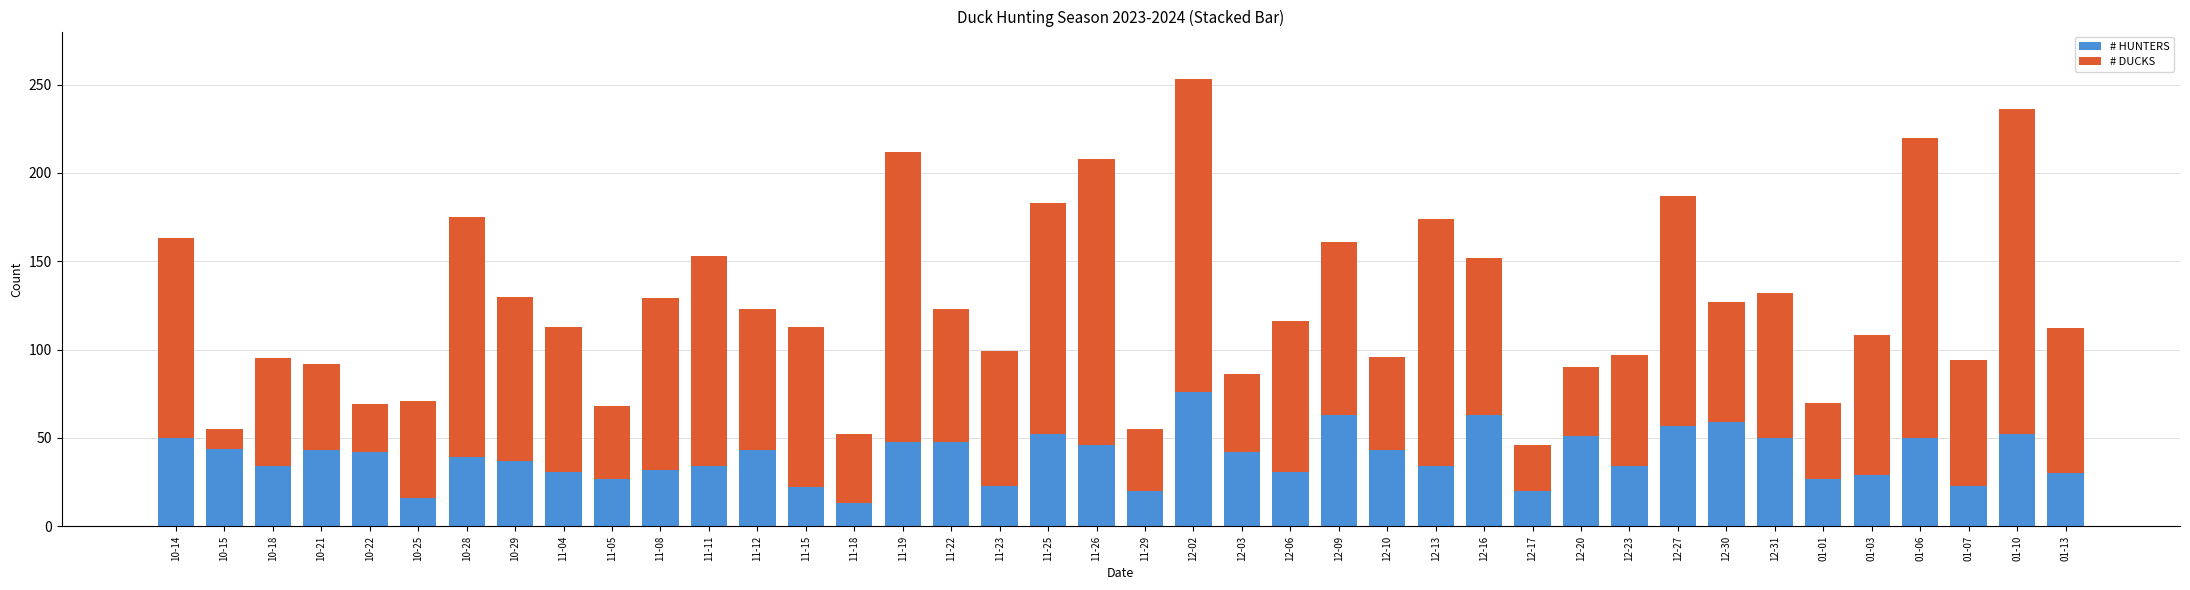

How many series are shown in this chart?

2